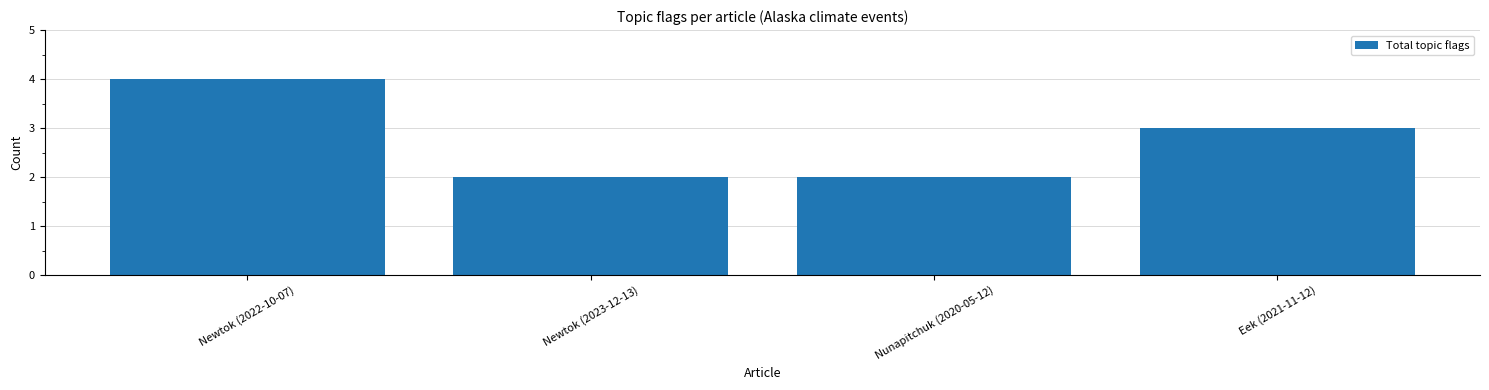

What is the sum of the values at Newtok (2023-12-13) and Newtok (2022-10-07)?

6